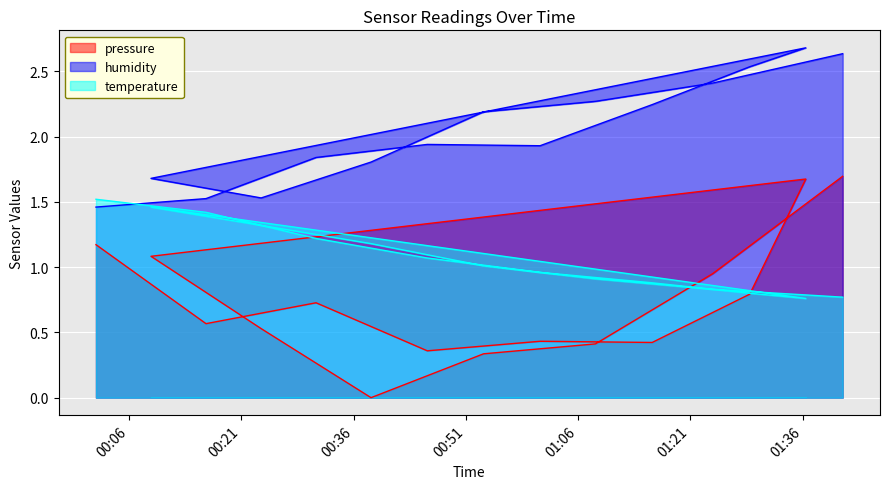

Is the value of humidity at 2023-04-03T01:08:18 greater than the value of pressure at 2023-04-03T00:08:55?

Yes